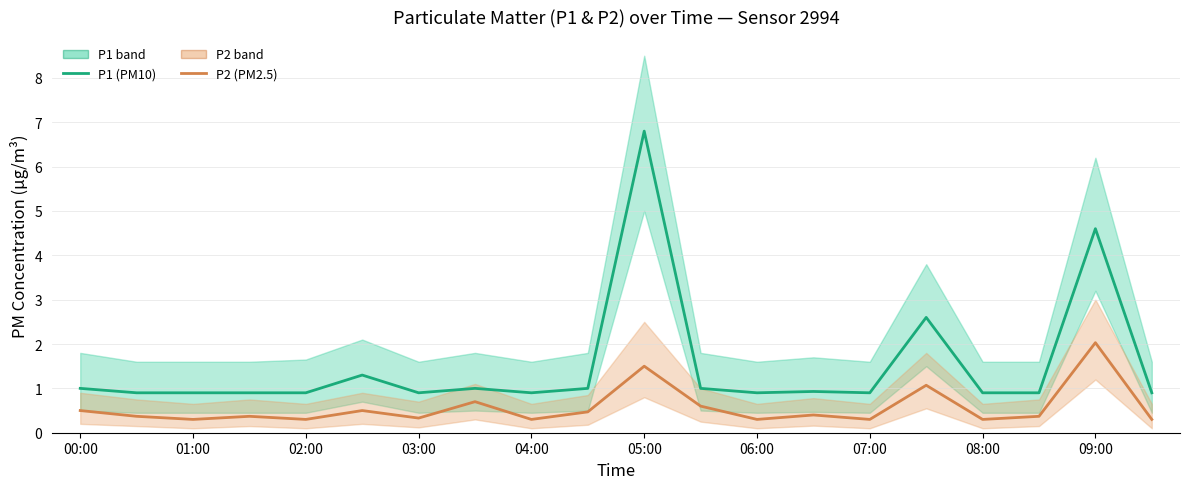

At how many categories does at least one series exceed 5?

1